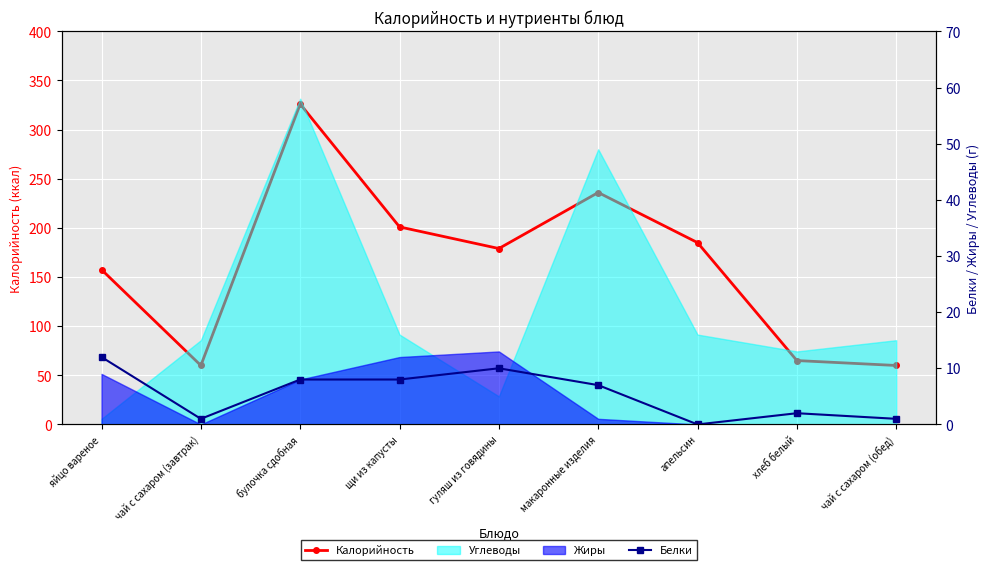

True or false: Калорийность and Белки intersect in this chart.

False